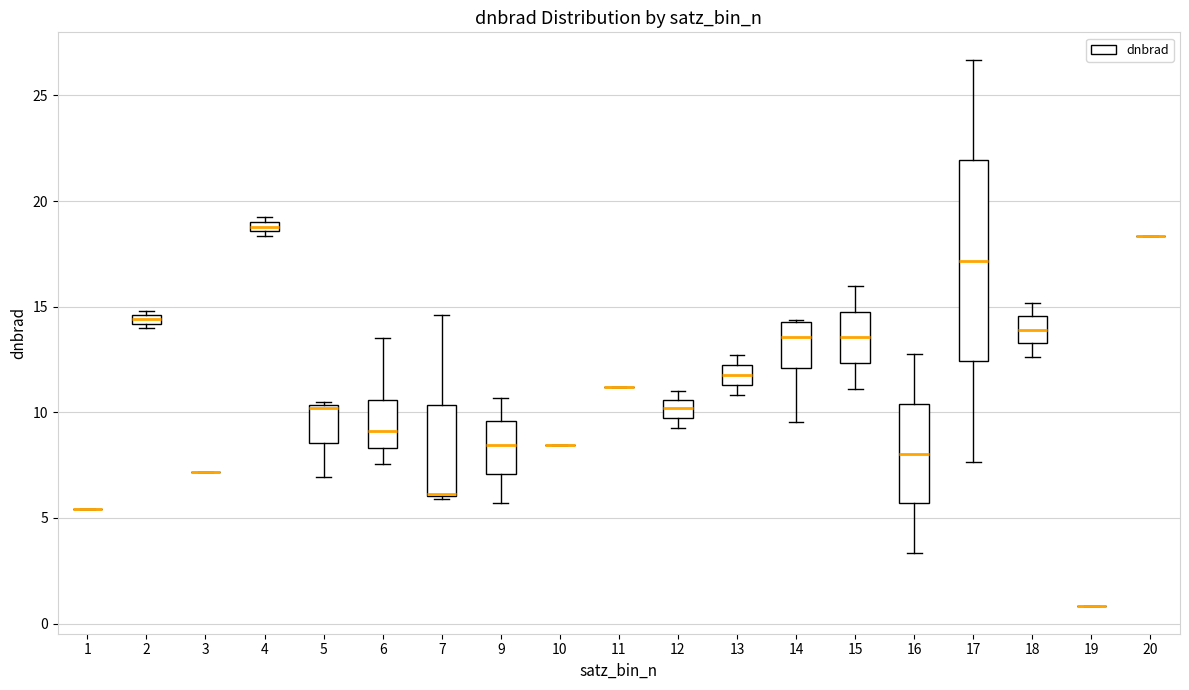

Comparing the boxes themselves (not the whiskers), which one is the tallest?

17